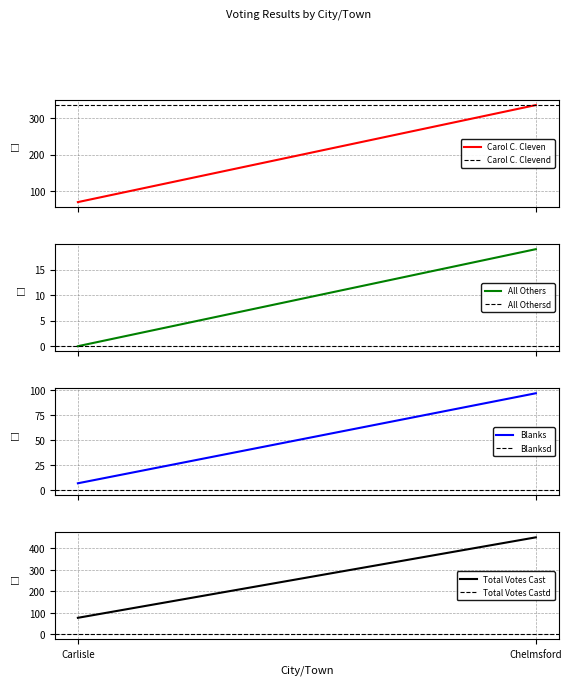

Where is All Others nearest to the value 9?

Carlisle